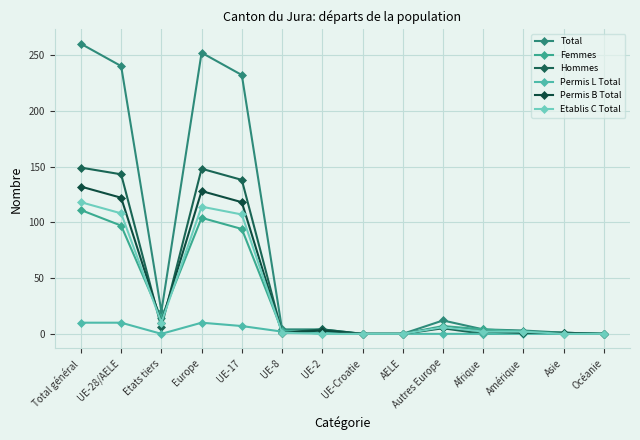

What is the label of the 2nd point from the left?

UE-28/AELE